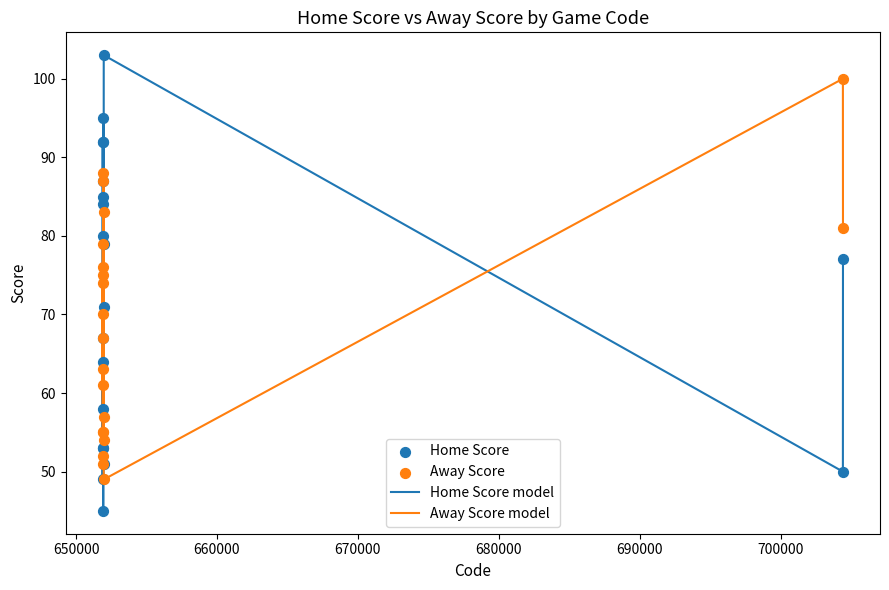

Which series has the widest spread of values?

Home Score model